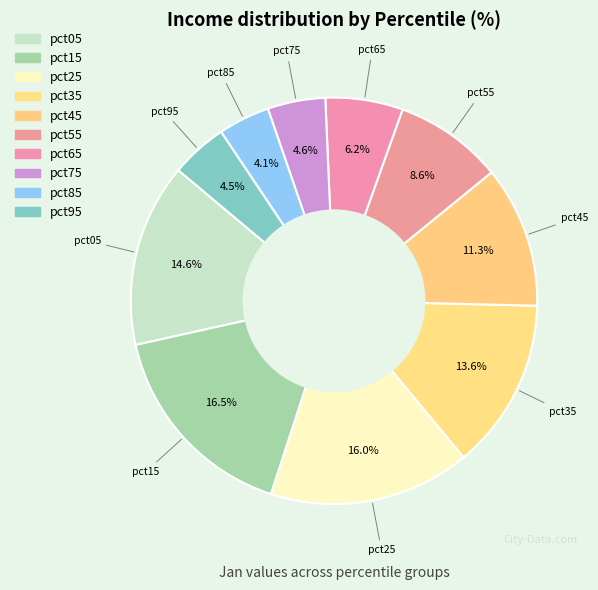

What is the total percentage of pct85 and pct35?

17.7%